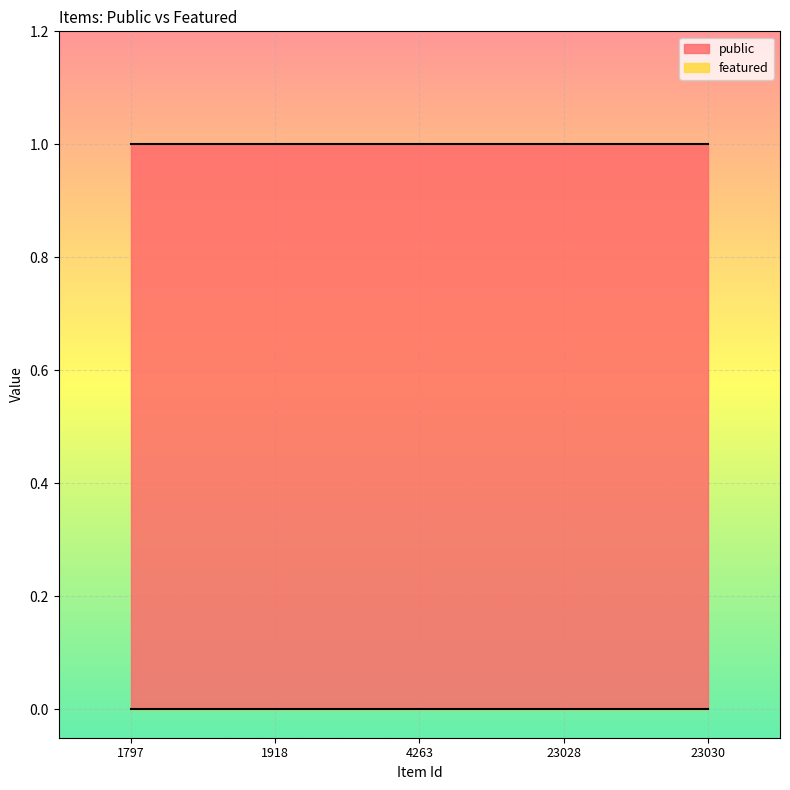

True or false: public has a value of 1 at 1918.

True